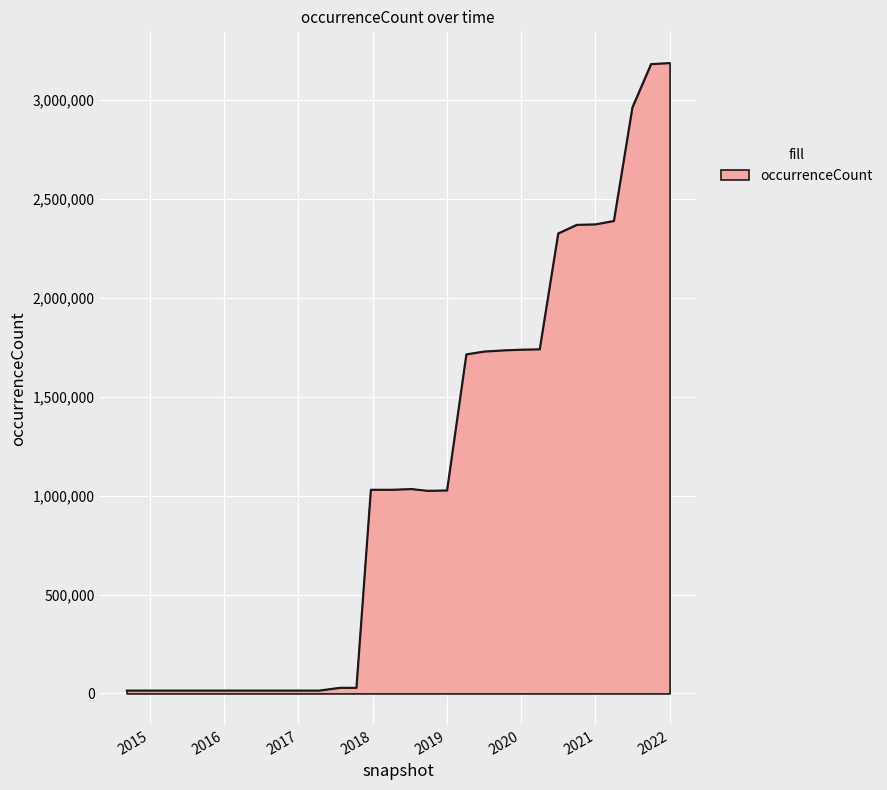

What is the maximum value shown in the chart?

3189046